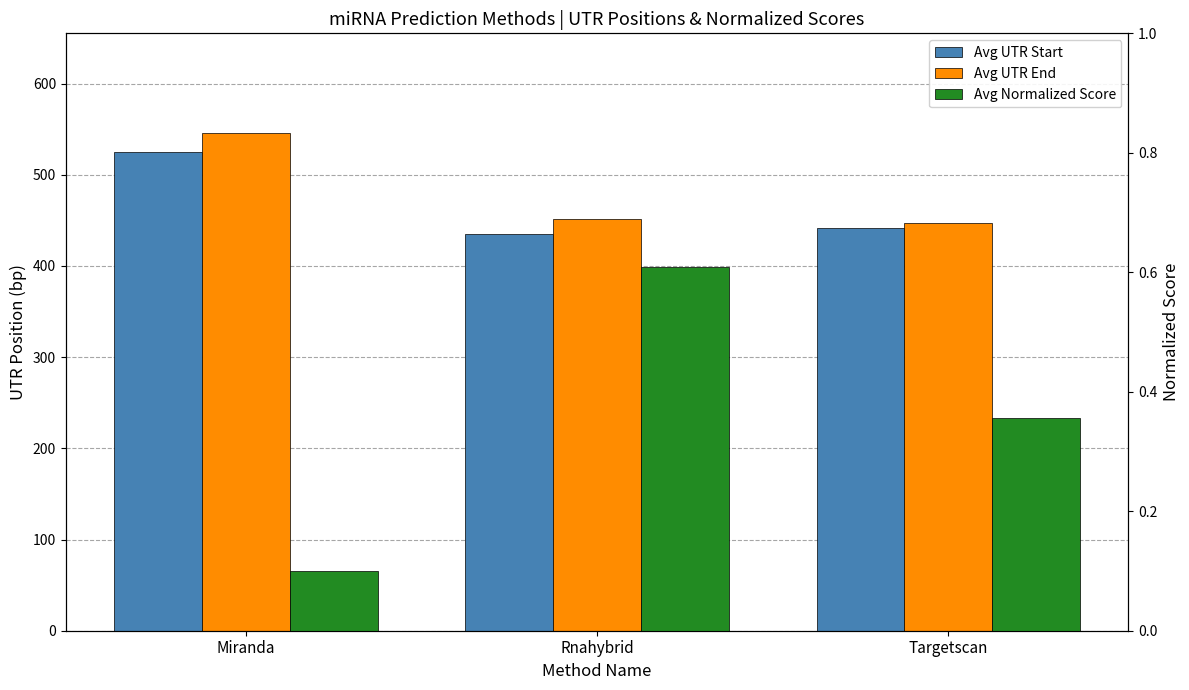

Reading right to left, transcribe all the data shown in this chart.

Avg UTR Start: 441.1	434.8	524.7
Avg UTR End: 447.1	451.8	546.0
Avg Normalized Score: 0.4	0.6	0.1